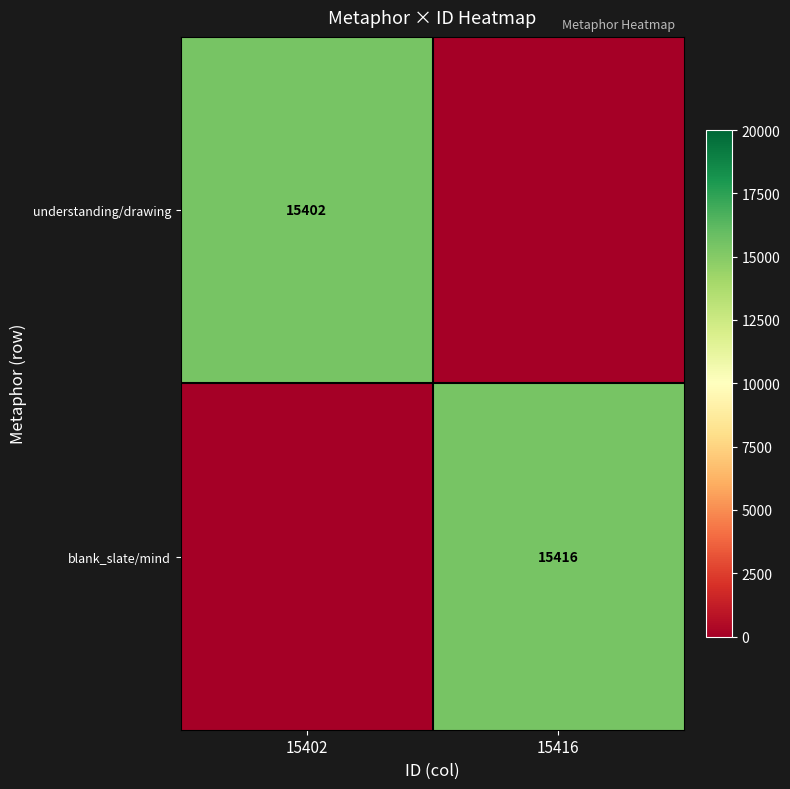

Is it true that understanding/drawing equals 25358 at 15402?

False